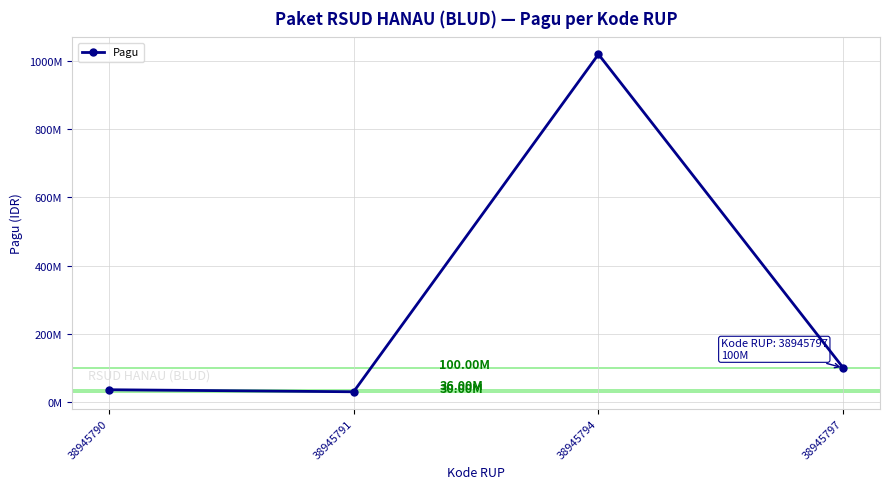

Rank the categories by value from lowest to highest.

38945791, 38945790, 38945797, 38945794